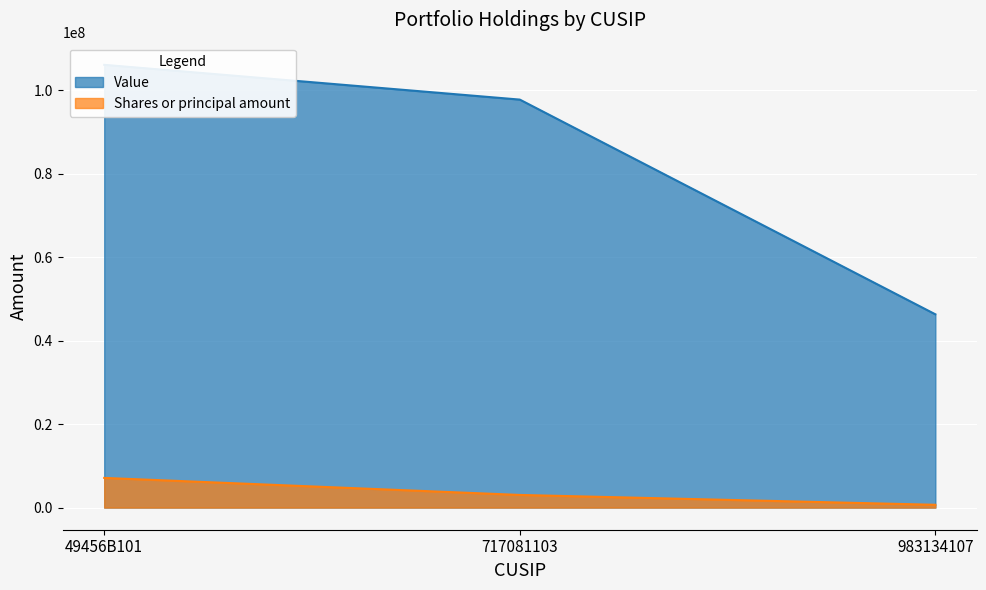

How many lines are shown in the chart?

2